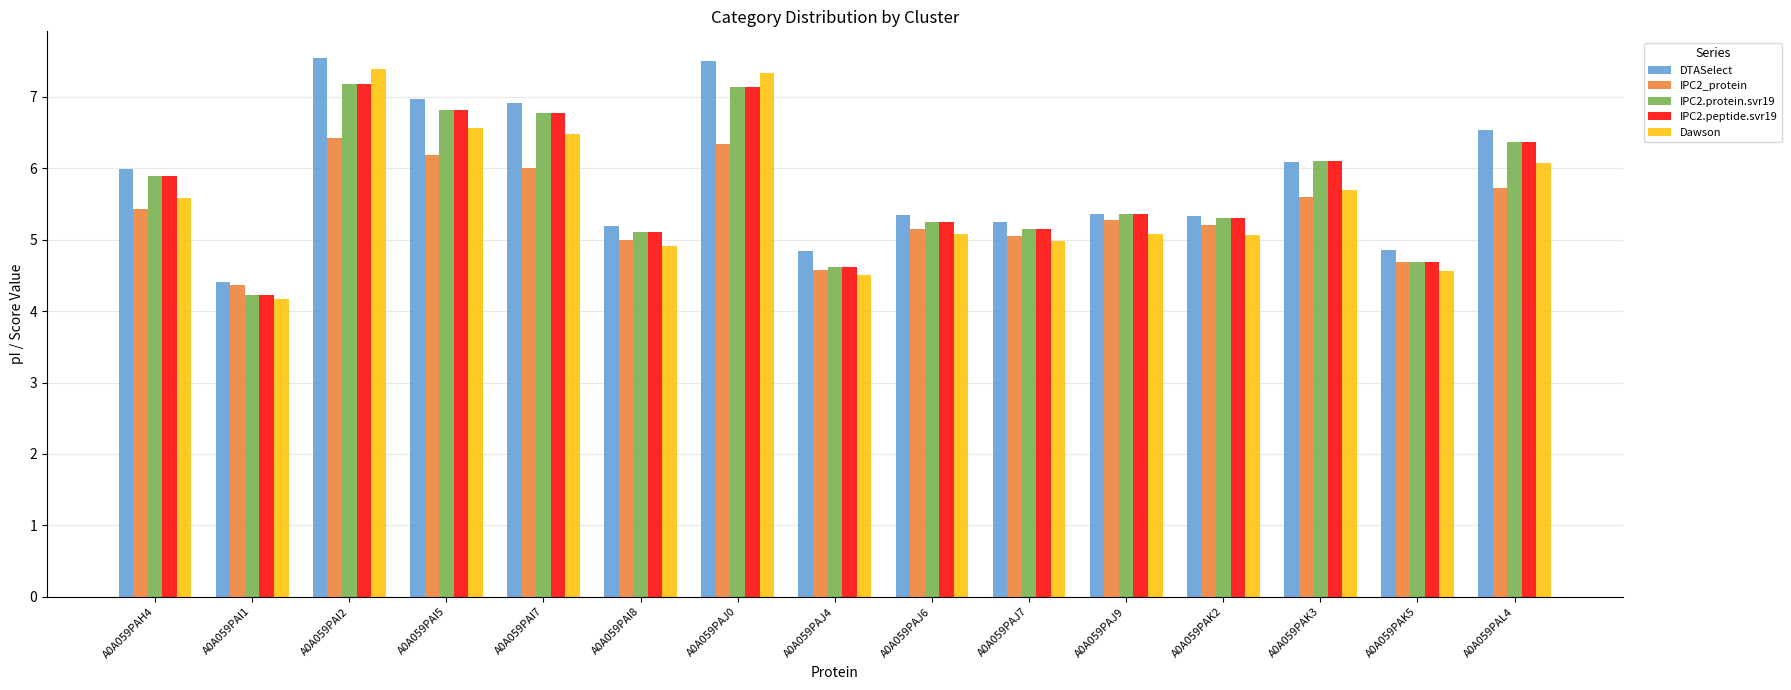

What is the difference between the second highest and minimum values in the IPC2_protein series?

2.0